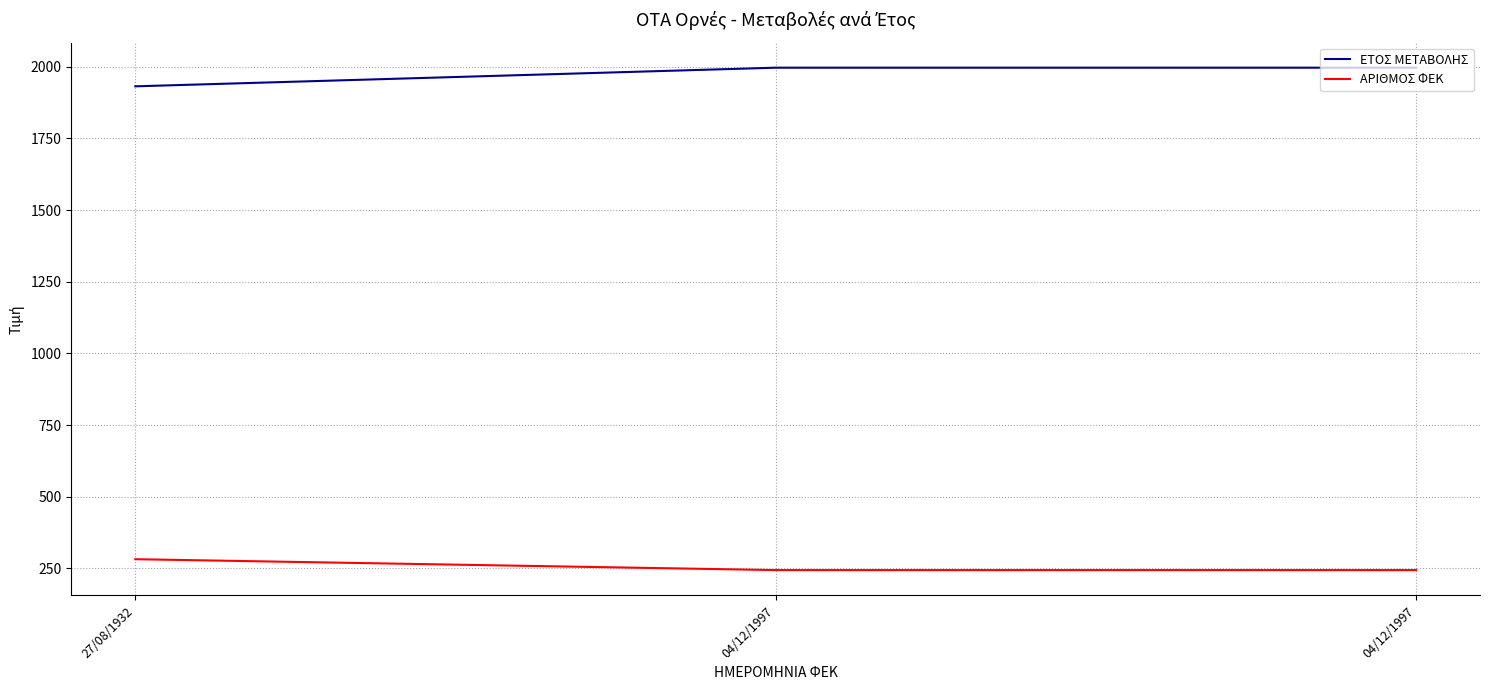

List the labels in order of ΑΡΙΘΜΟΣ ΦΕΚ value, smallest first.

04/12/1997, 04/12/1997, 27/08/1932